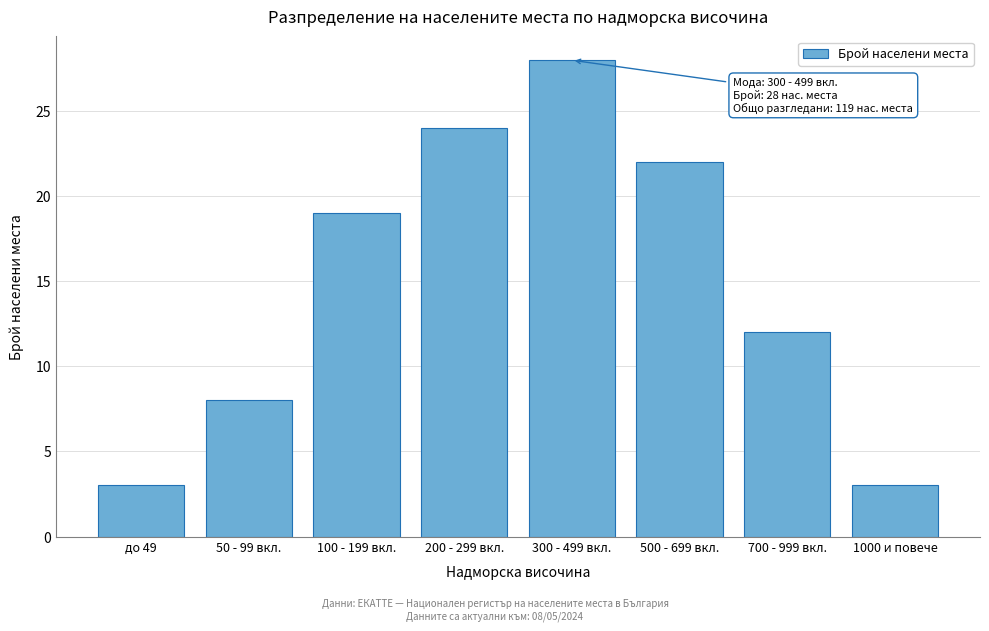

Reading left to right, list all the values displayed in this chart.

3	8	19	24	28	22	12	3